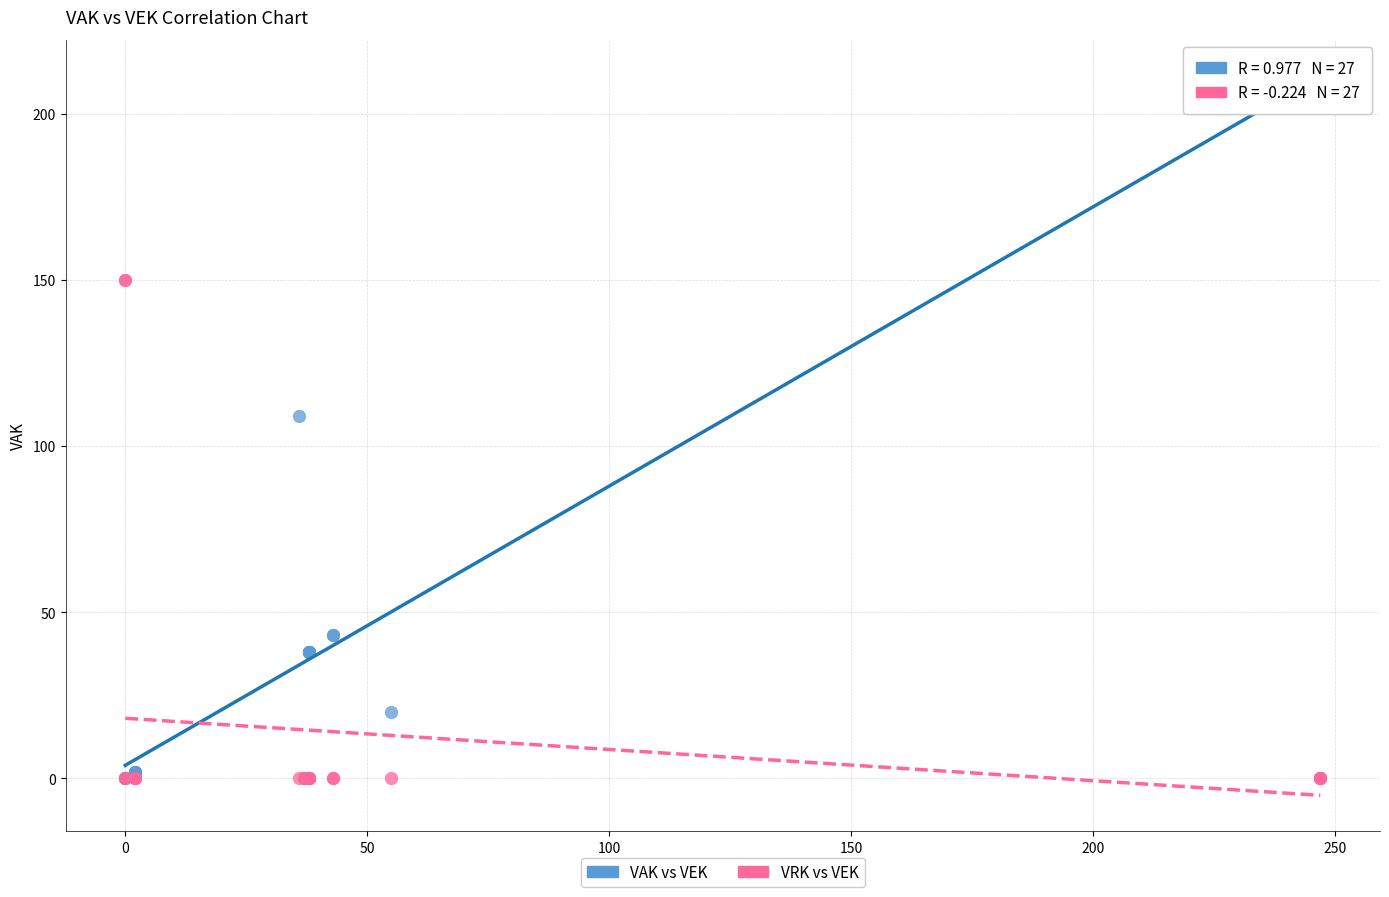

Which series has the largest Y range (max minus min)?

VAK vs VEK